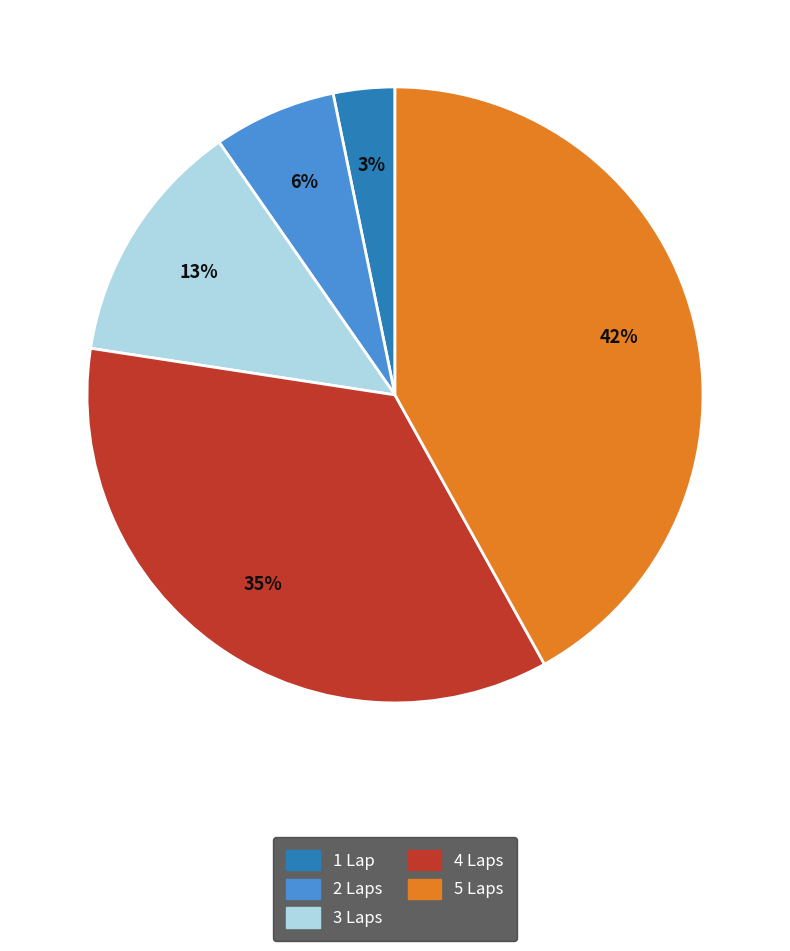

Which category has the biggest portion of the pie?

5 Laps